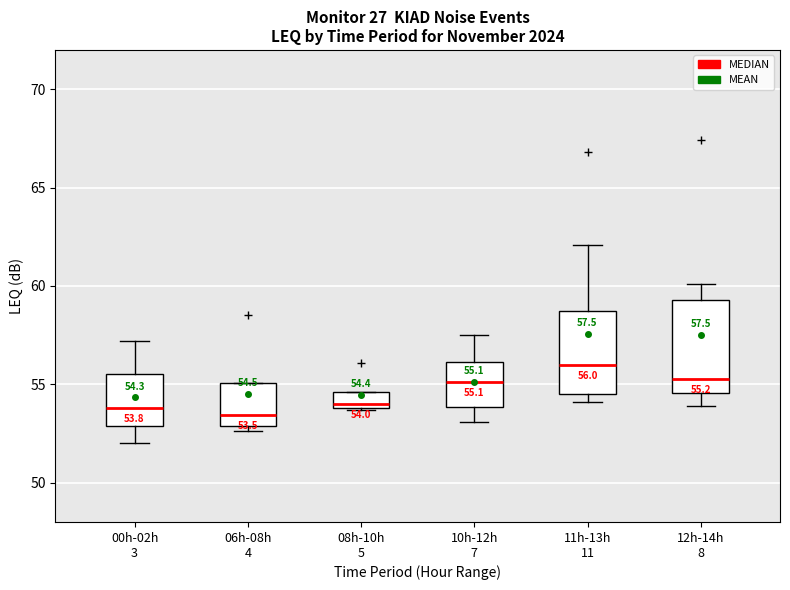

Which box has the highest median line?

11h-13h 11